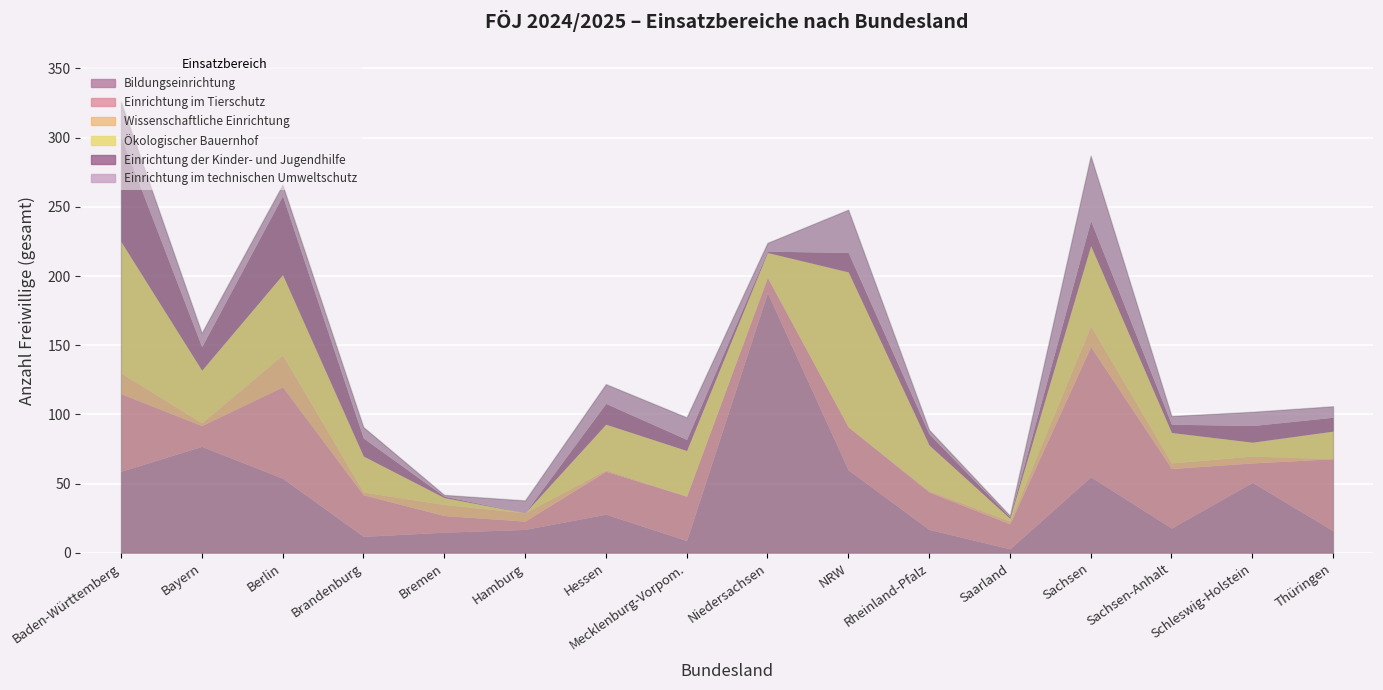

At which label does Wissenschaftliche Einrichtung first exceed 2?

Baden-Württemberg